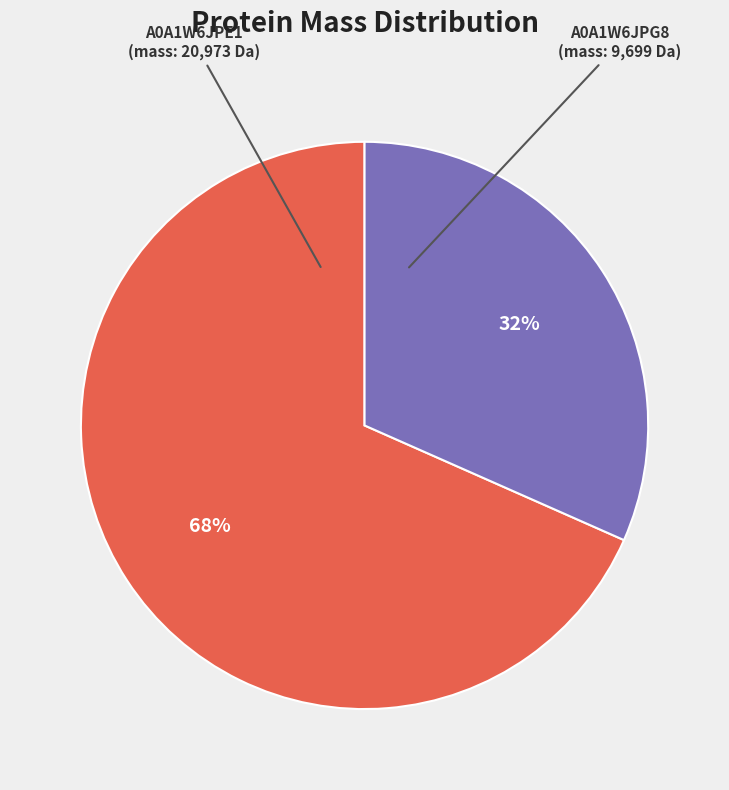

To the nearest percent, what is the average slice percentage?

50%